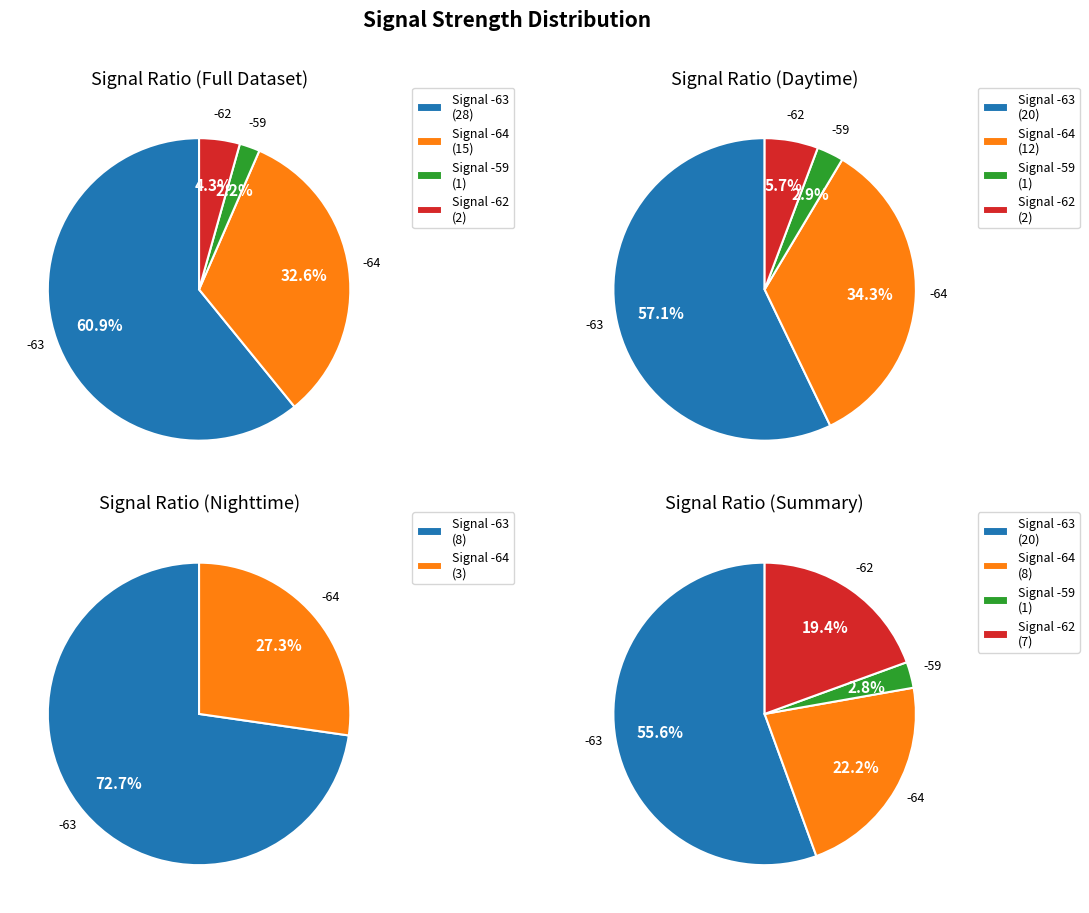

Does Signal -59 represent more than half of the total?

No